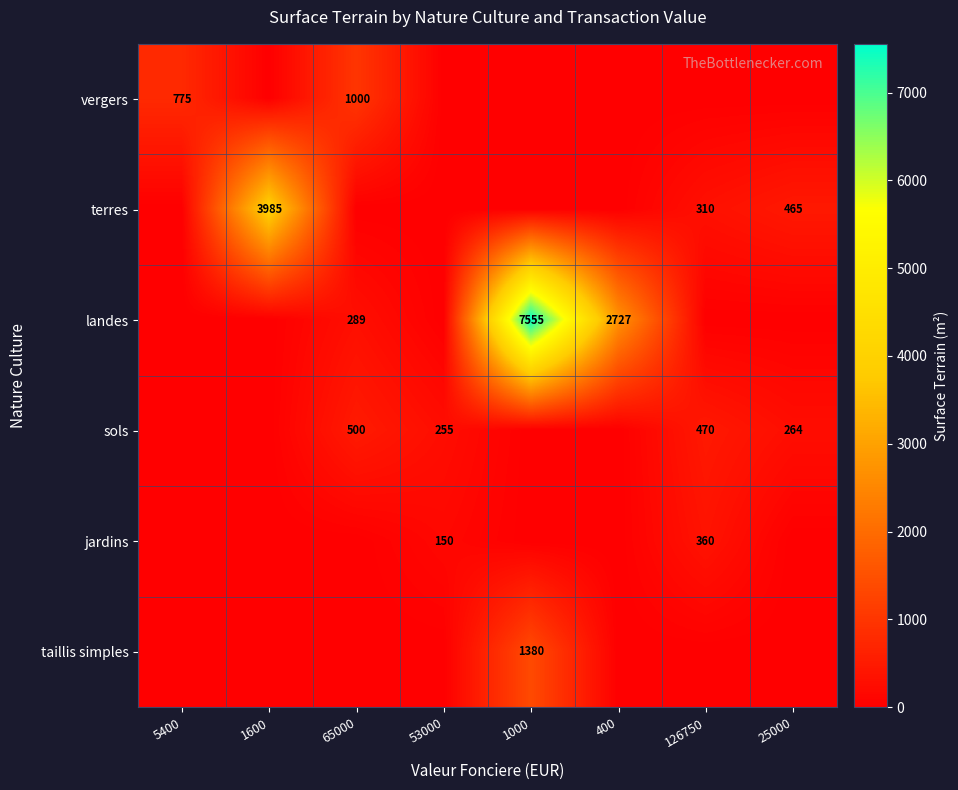

At which category is the sum across all series the highest?

1000